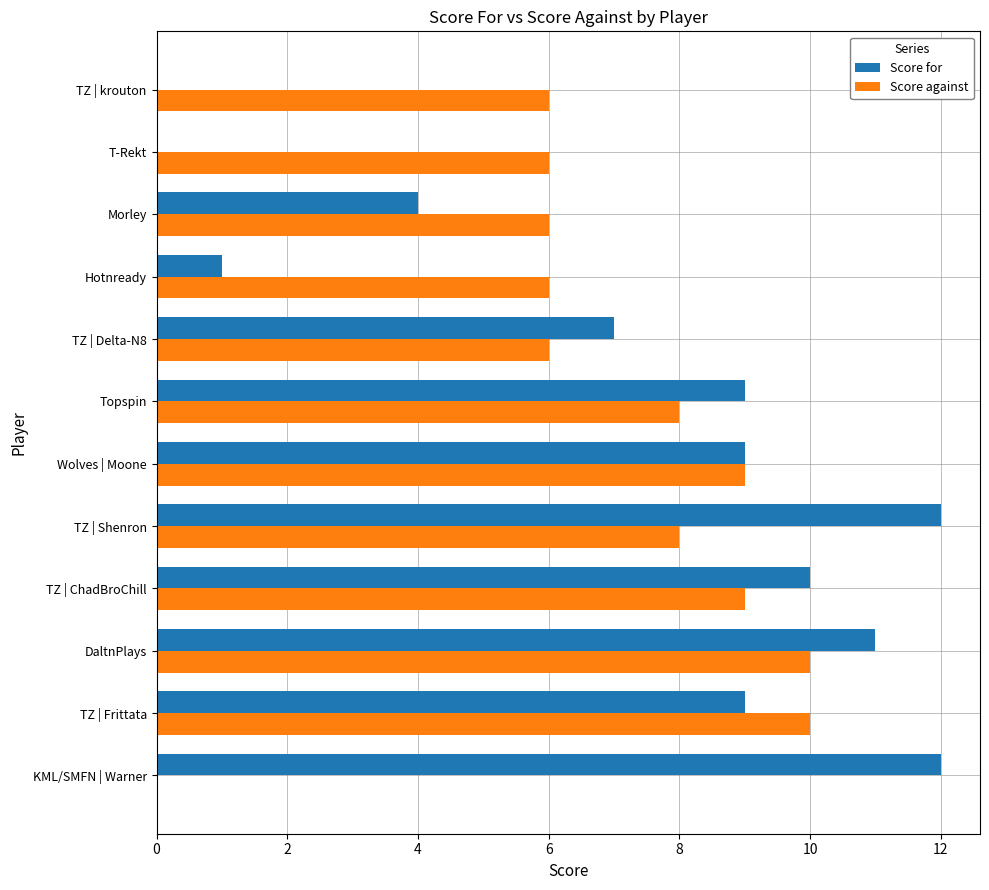

Which series changed the most between Wolves | Moone and TZ | krouton?

Score for